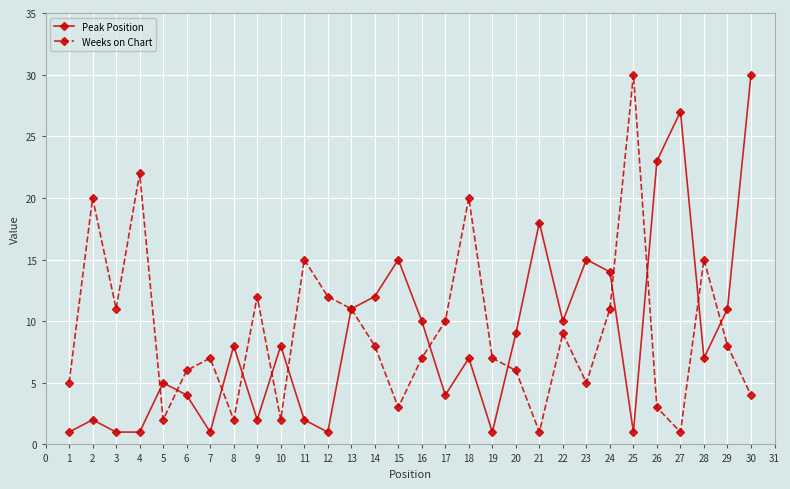

How many lines are shown in the chart?

2